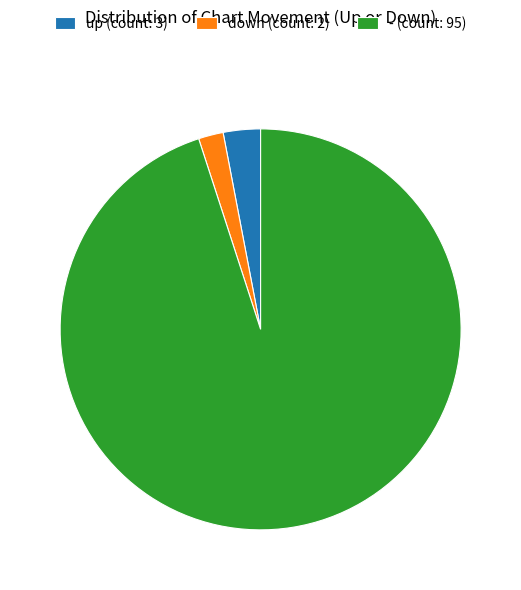

Which has a higher value, up (count: 3) or down (count: 2)?

up (count: 3)